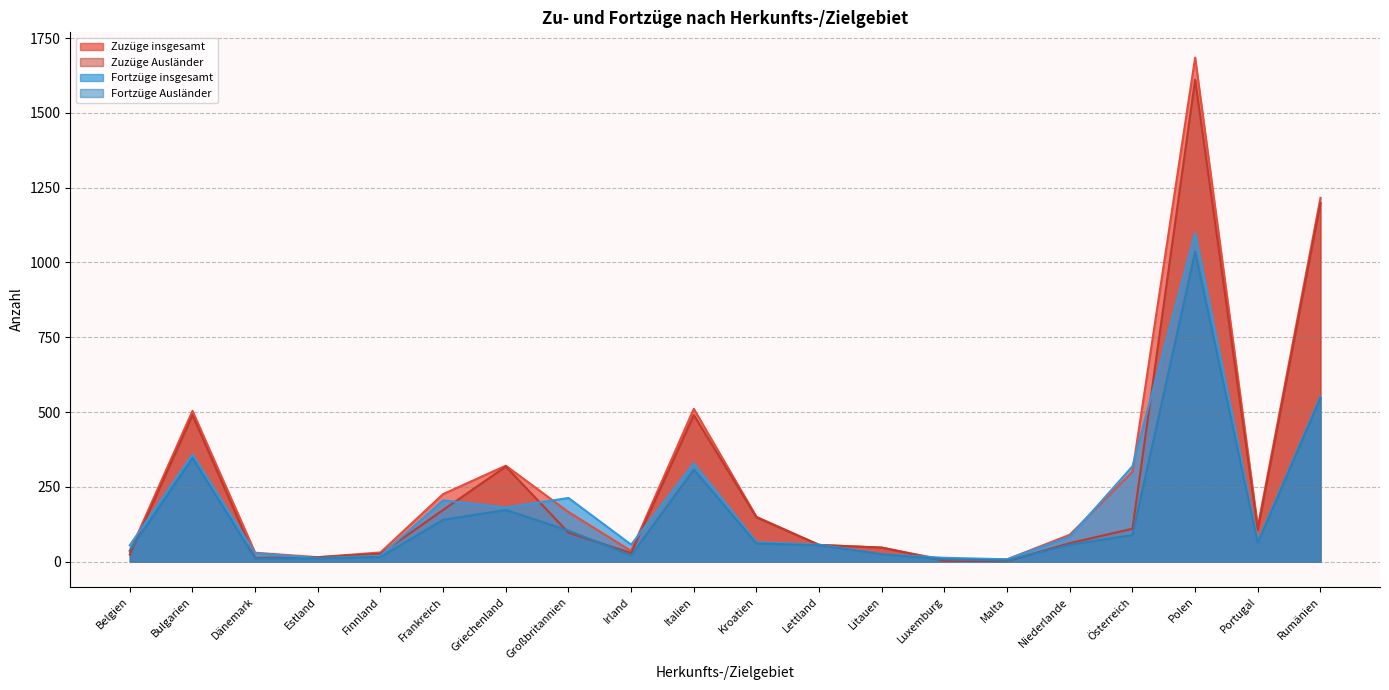

Between Malta and Litauen, which is larger?

Litauen